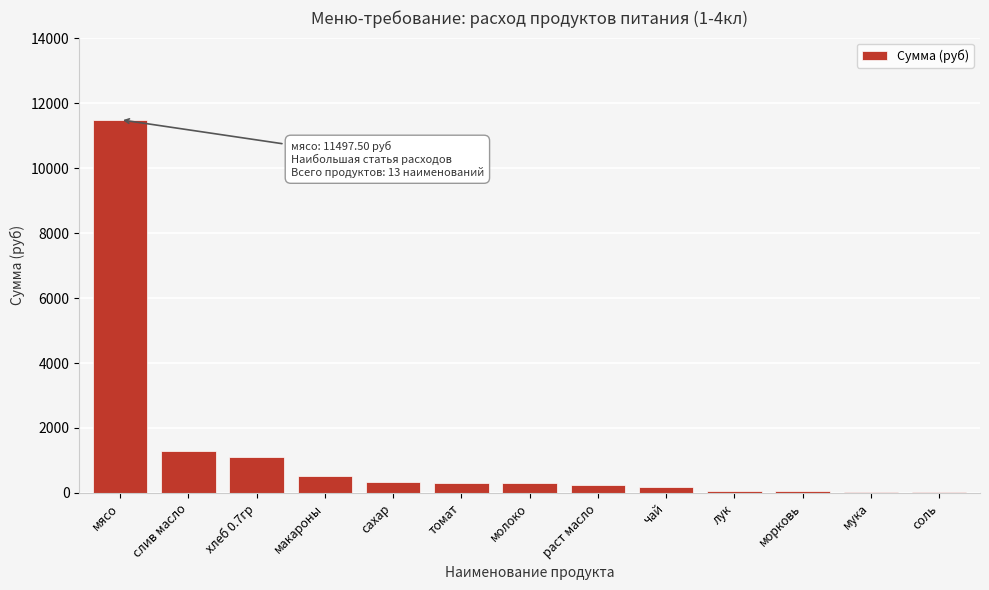

At which label is the value closest to 5755?

слив масло